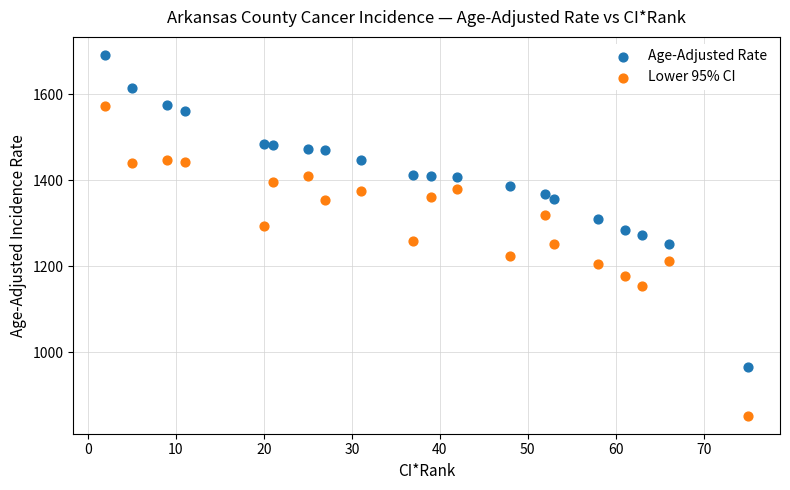

Which series reaches the minimum Y coordinate?

Lower 95% CI